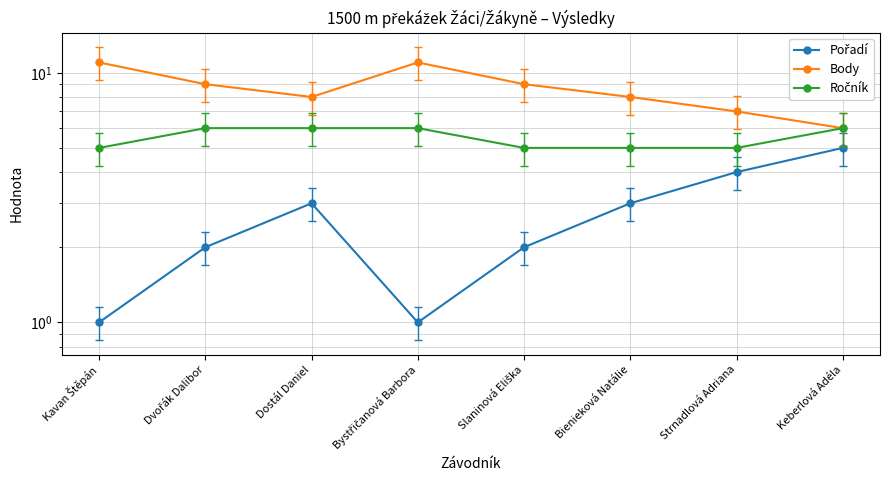

What is the label of the 7th point from the right?

Dvořák Dalibor